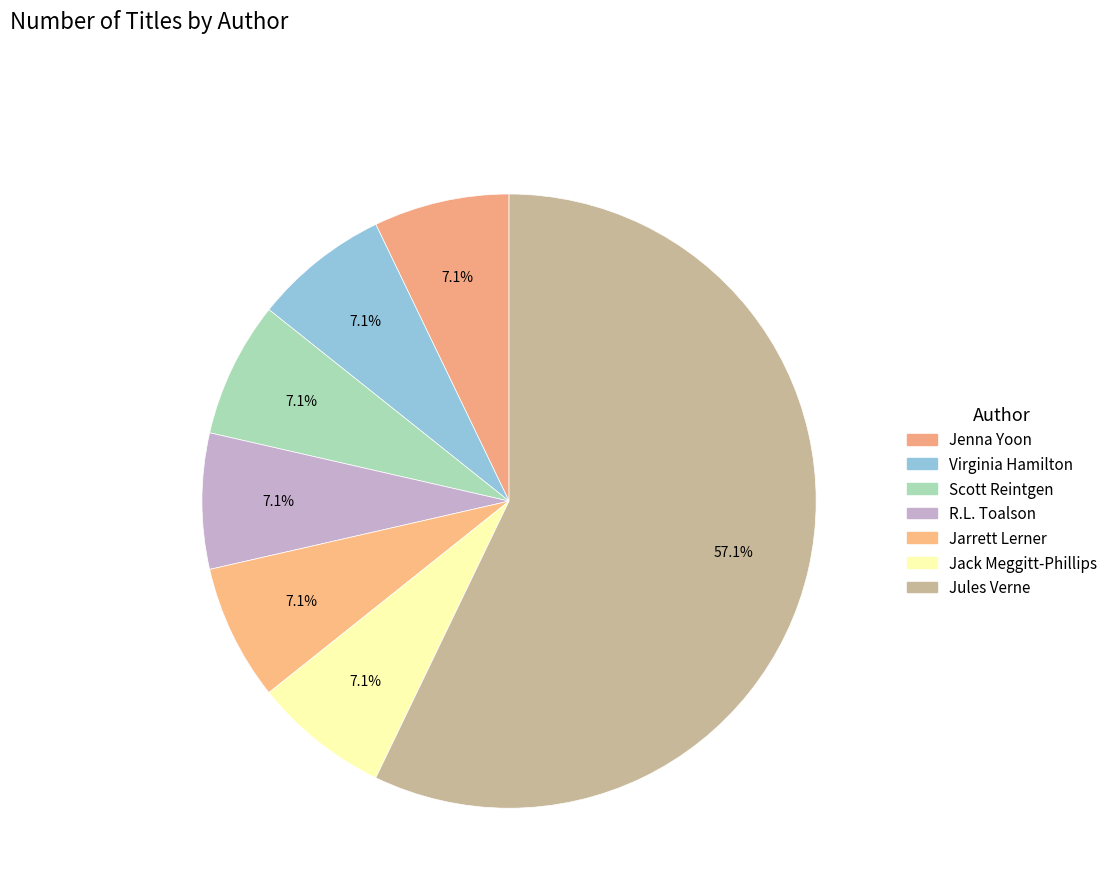

Approximately how many times larger is the value at Scott Reintgen compared to Jules Verne?

0.1